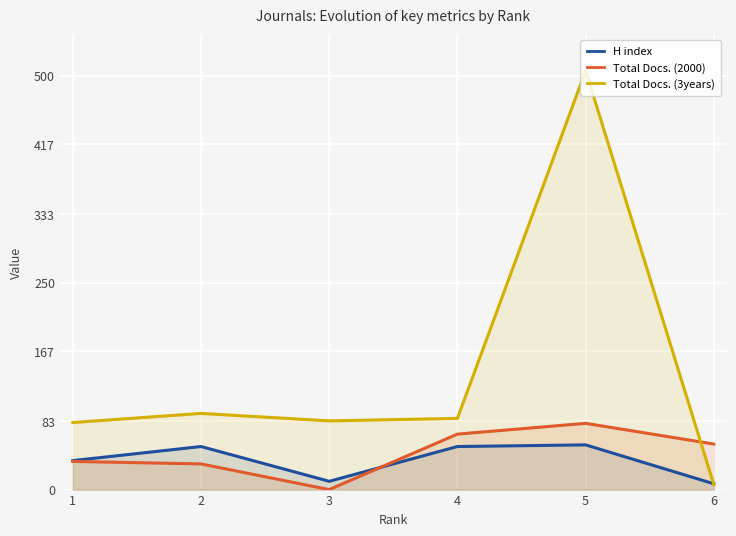

How many times do Total Docs. (2000) and H index cross each other?

1